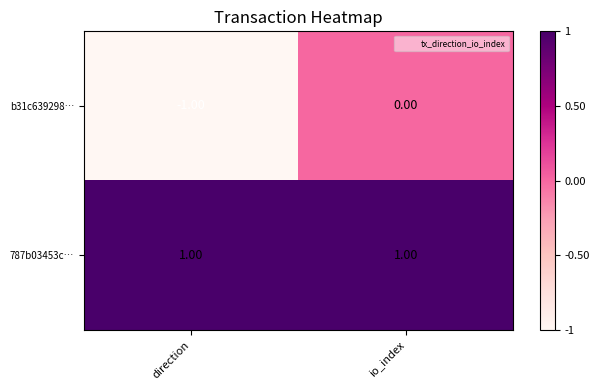

At io_index, list the series in order from smallest to largest.

b31c639298…, 787b03453c…